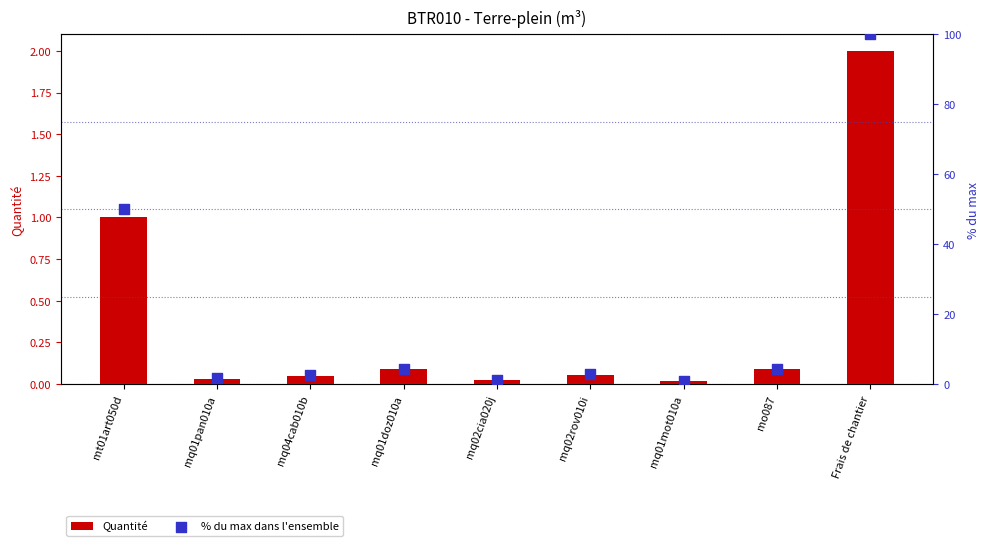

At which category is the sum across all series the highest?

Frais de chantier